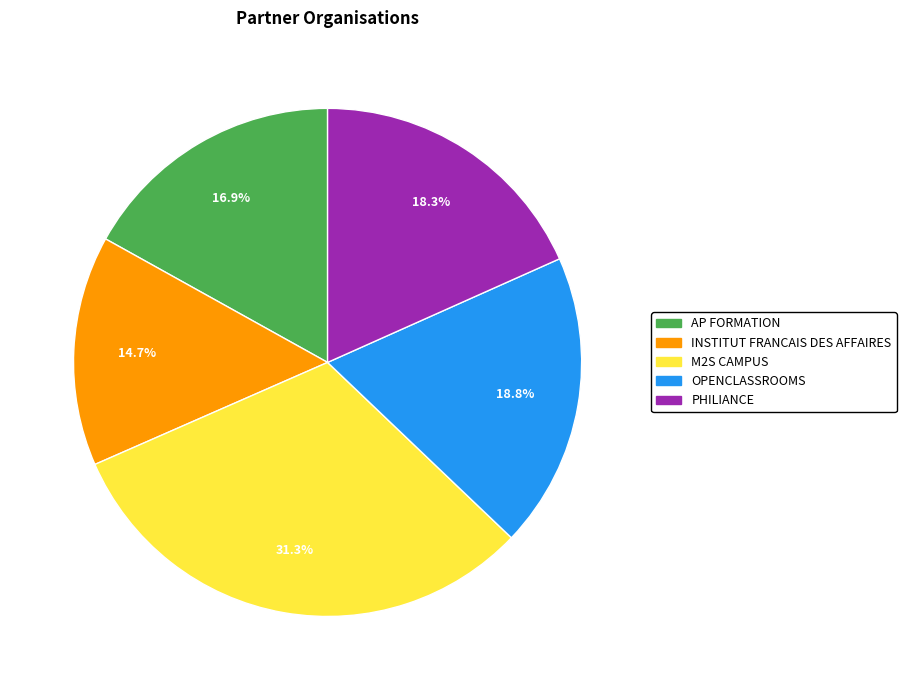

To the nearest percent, what is the combined percentage of AP FORMATION and OPENCLASSROOMS?

36%